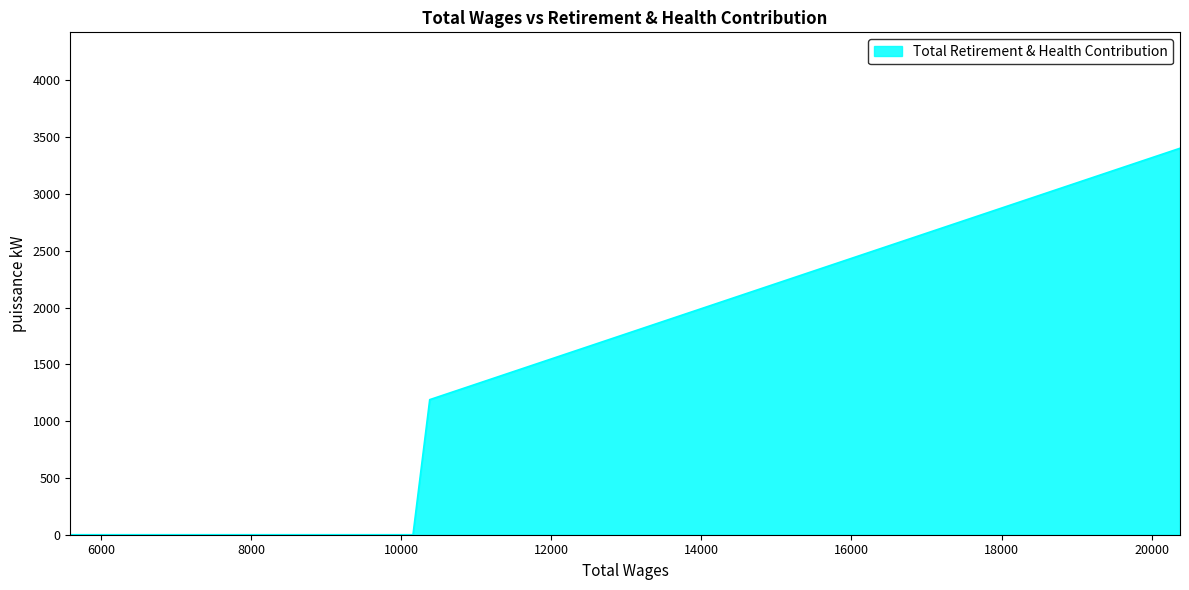

How many lines are shown in the chart?

1